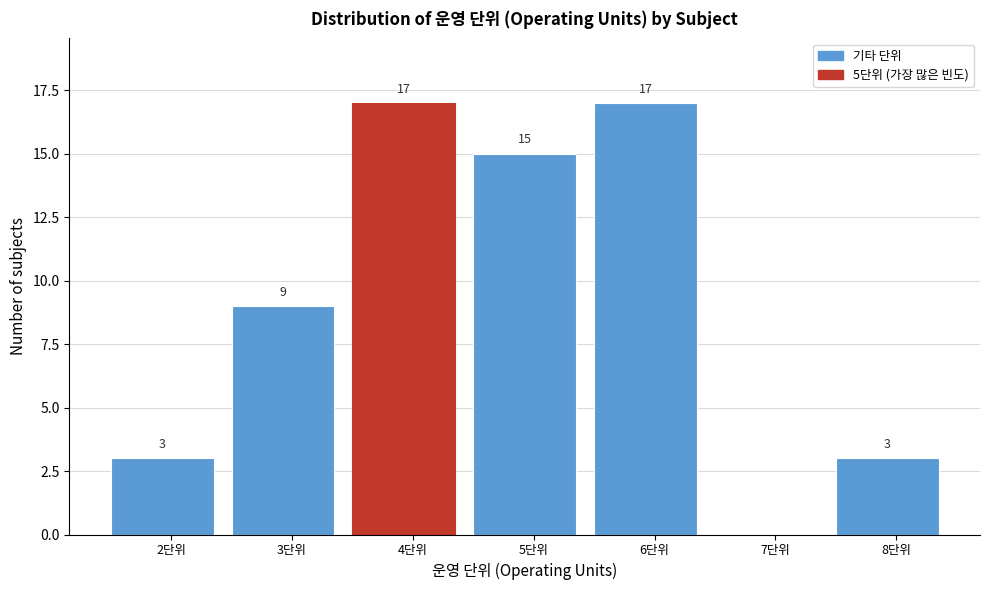

Reading left to right, extract all data points from this chart.

2단위=3	3단위=9	4단위=17	5단위=15	6단위=17	7단위=0	8단위=3